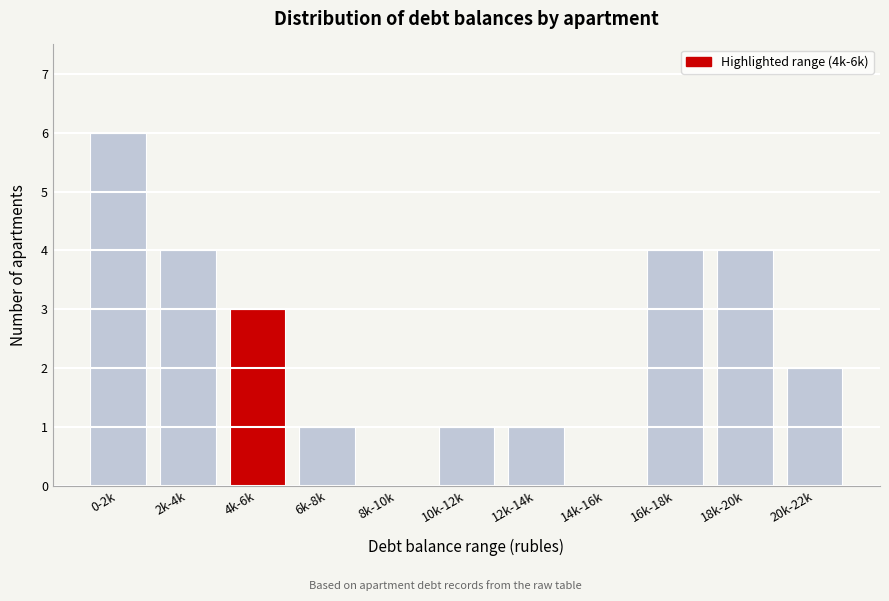

Reading left to right, what are all the values shown in this chart?

0-2k=6	2k-4k=4	4k-6k=3	6k-8k=1	8k-10k=0	10k-12k=1	12k-14k=1	14k-16k=0	16k-18k=4	18k-20k=4	20k-22k=2